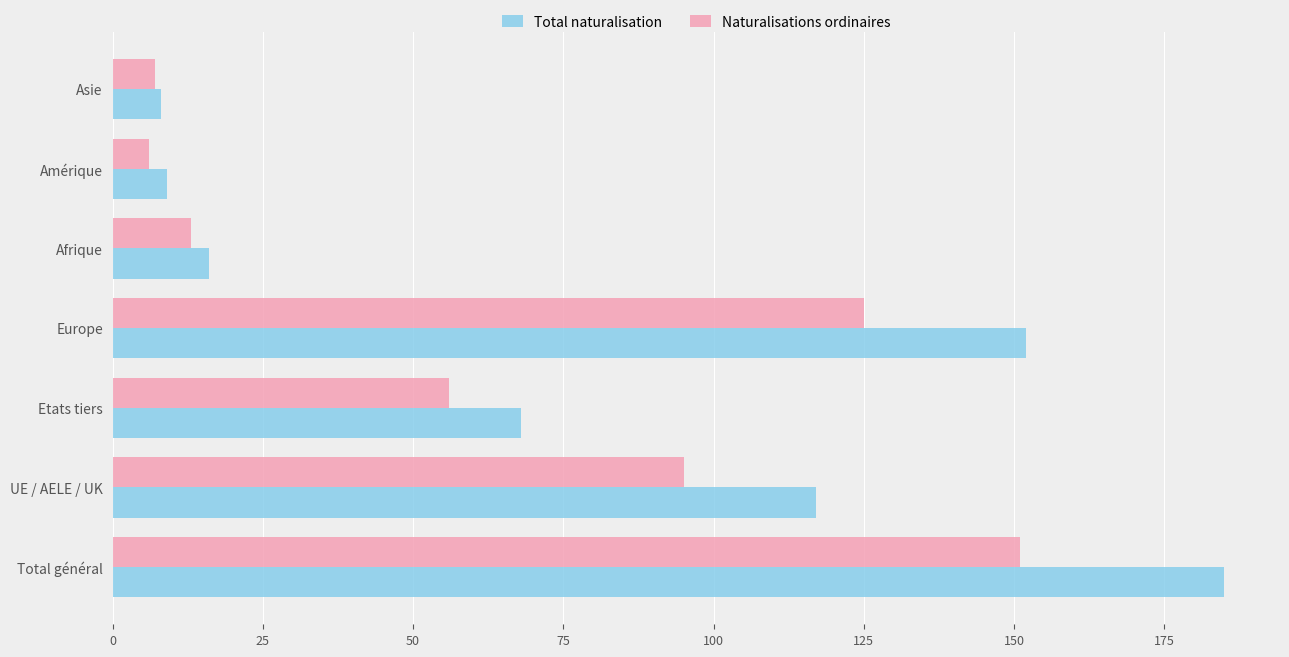

Which series has the largest total across all categories?

Total naturalisation